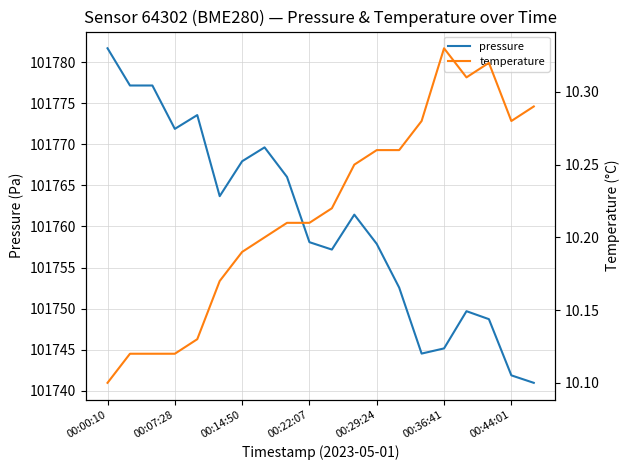

True or false: temperature has more than 2 points higher than both neighbors.

False